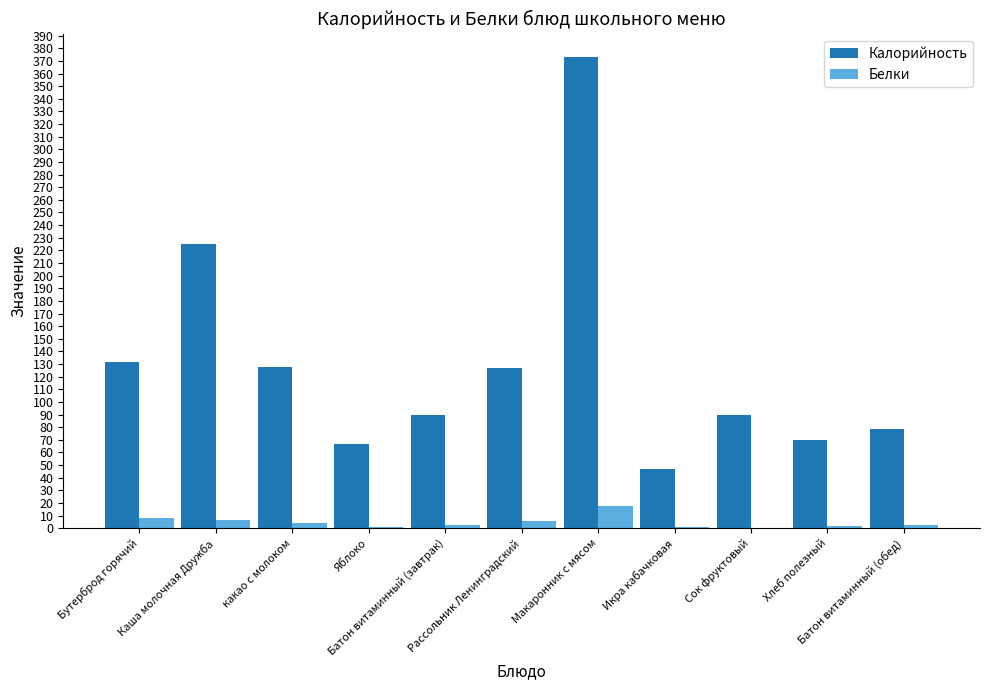

What is the highest value of the Белки series?

17.3